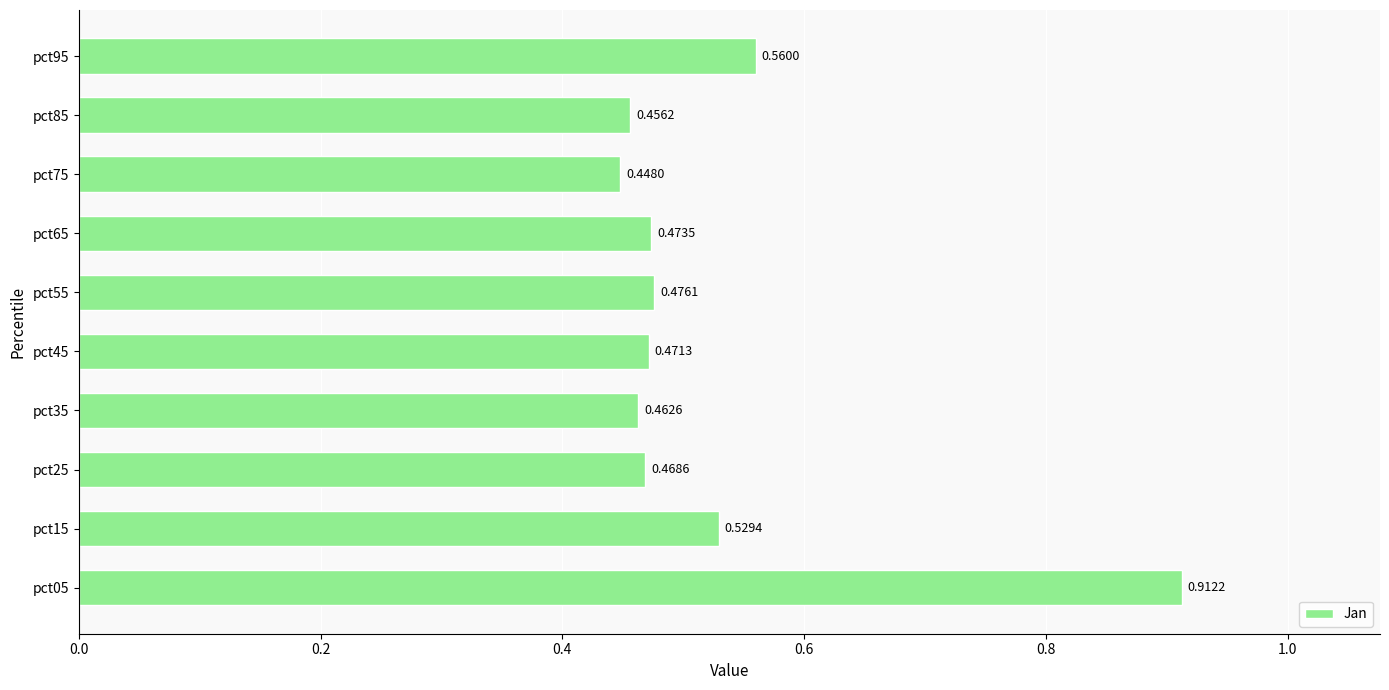

How many data points does each series have?

10